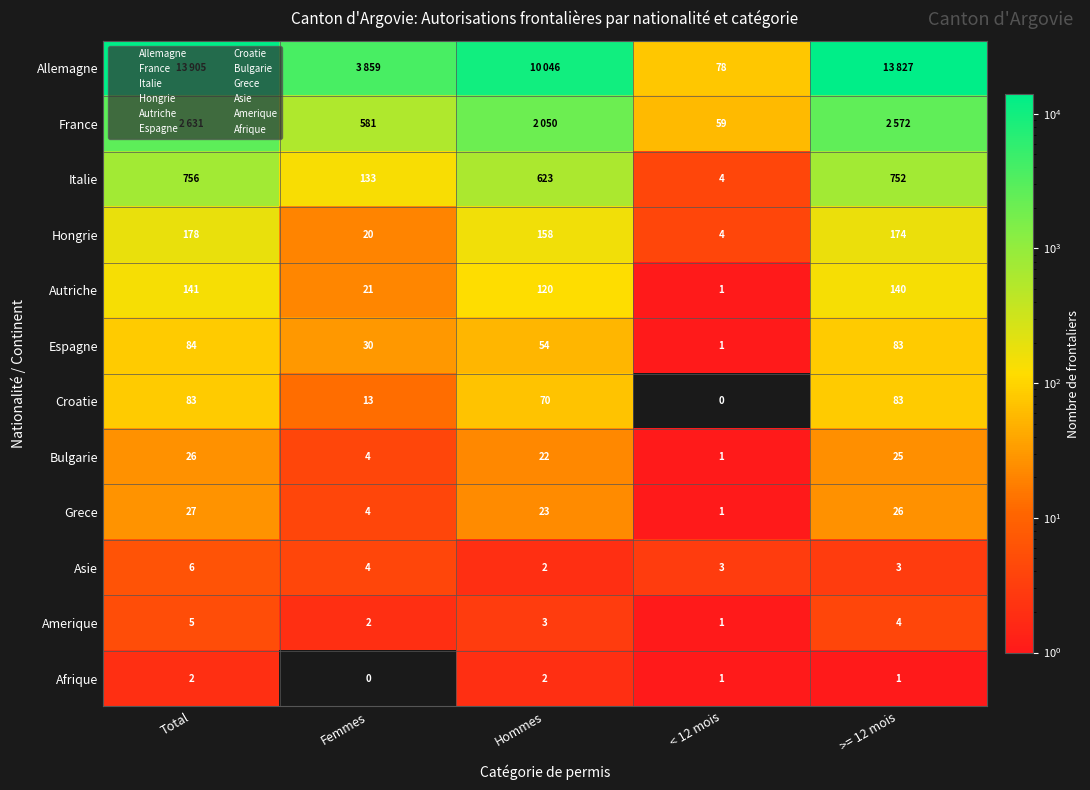

Between < 12 mois and Total, which is larger?

Total